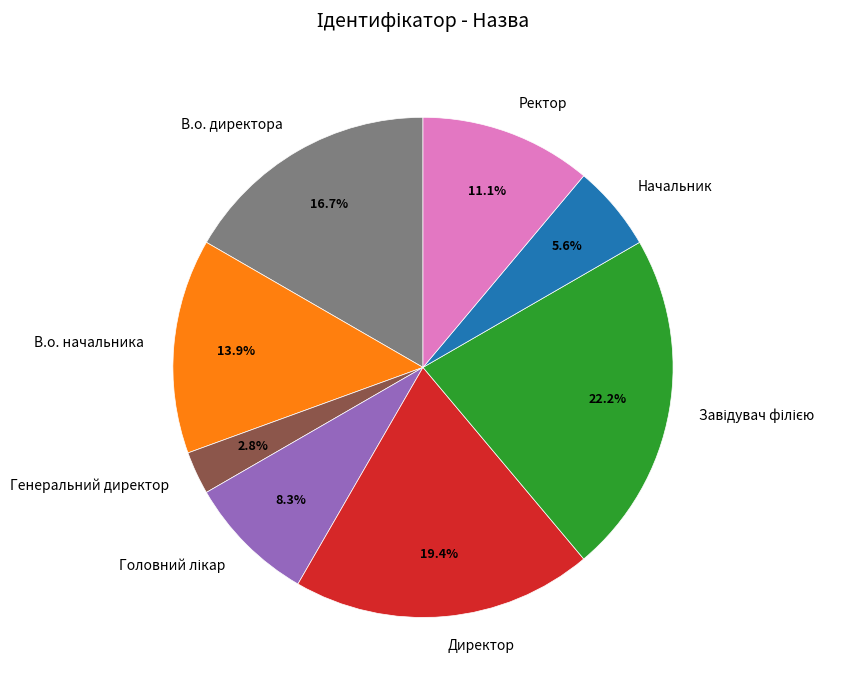

Is there any slice that represents more than half of the pie?

No